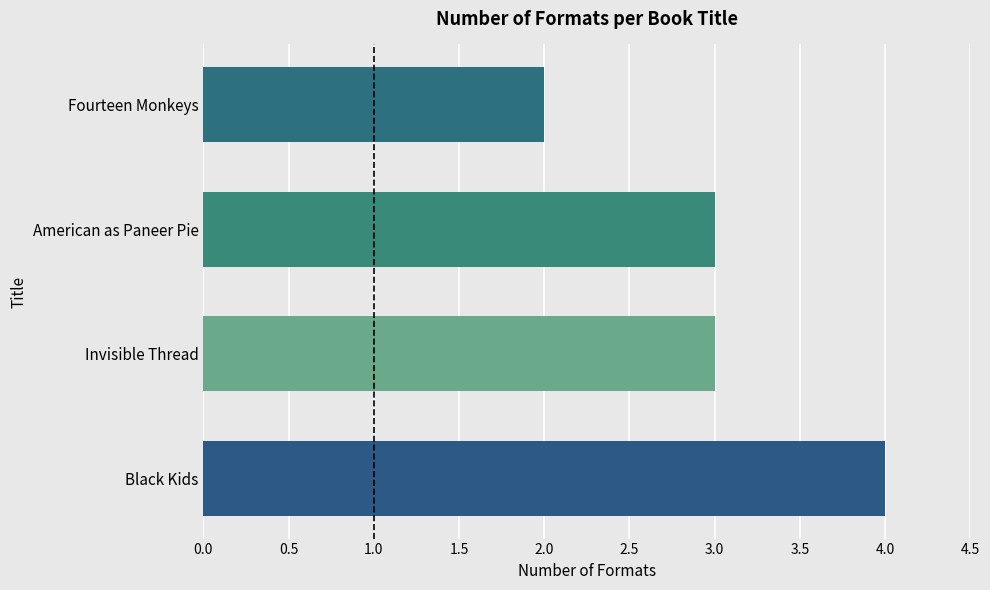

What is the average value?

3